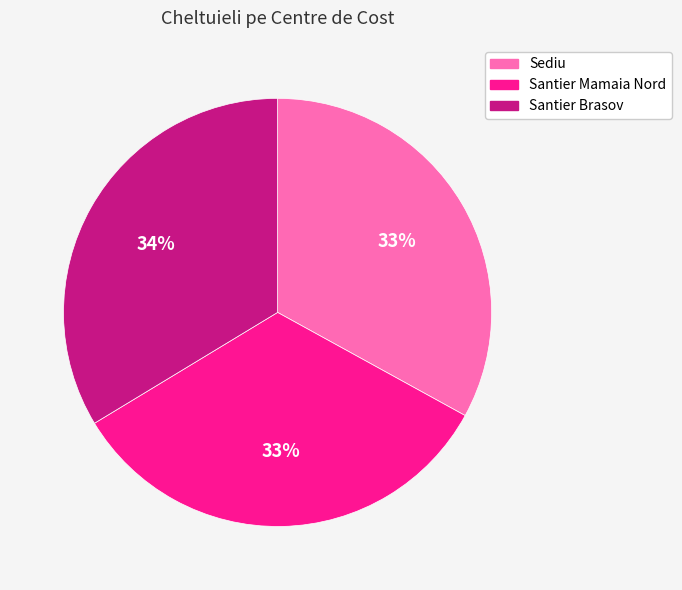

What is the ratio of the value at Santier Brasov to the value at Santier Mamaia Nord?

1.0